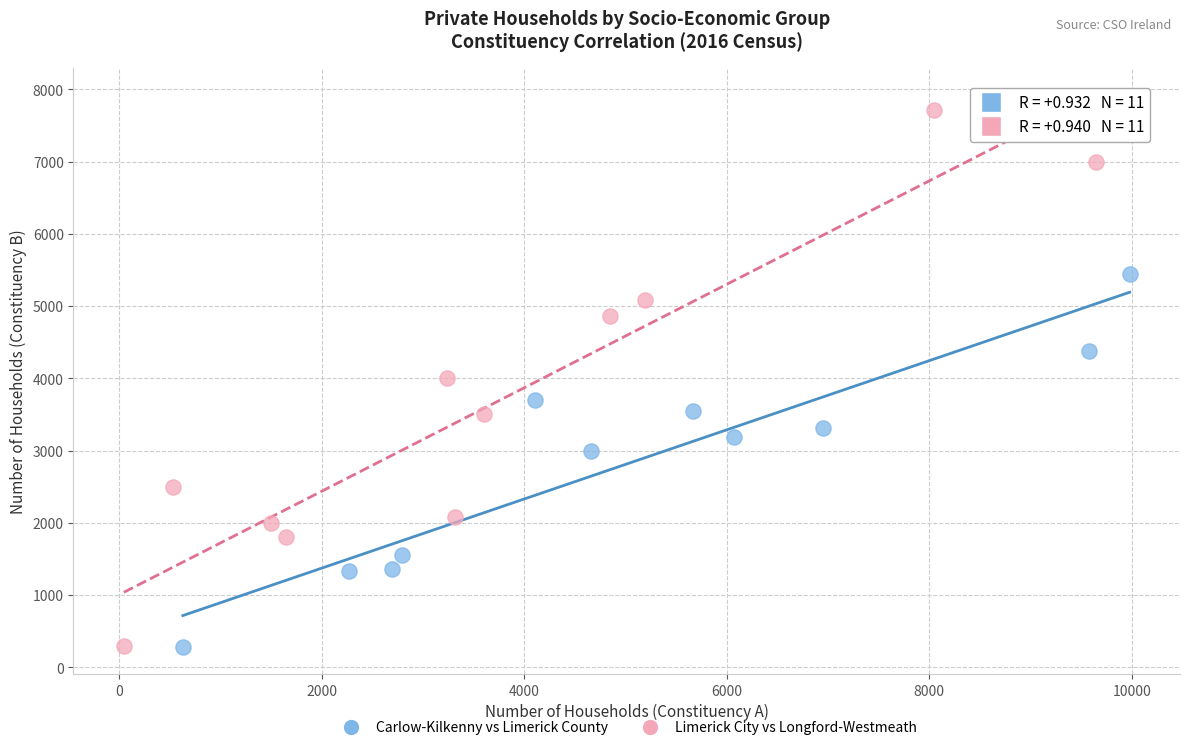

Which series reaches the maximum Y coordinate?

Limerick City vs Longford-Westmeath